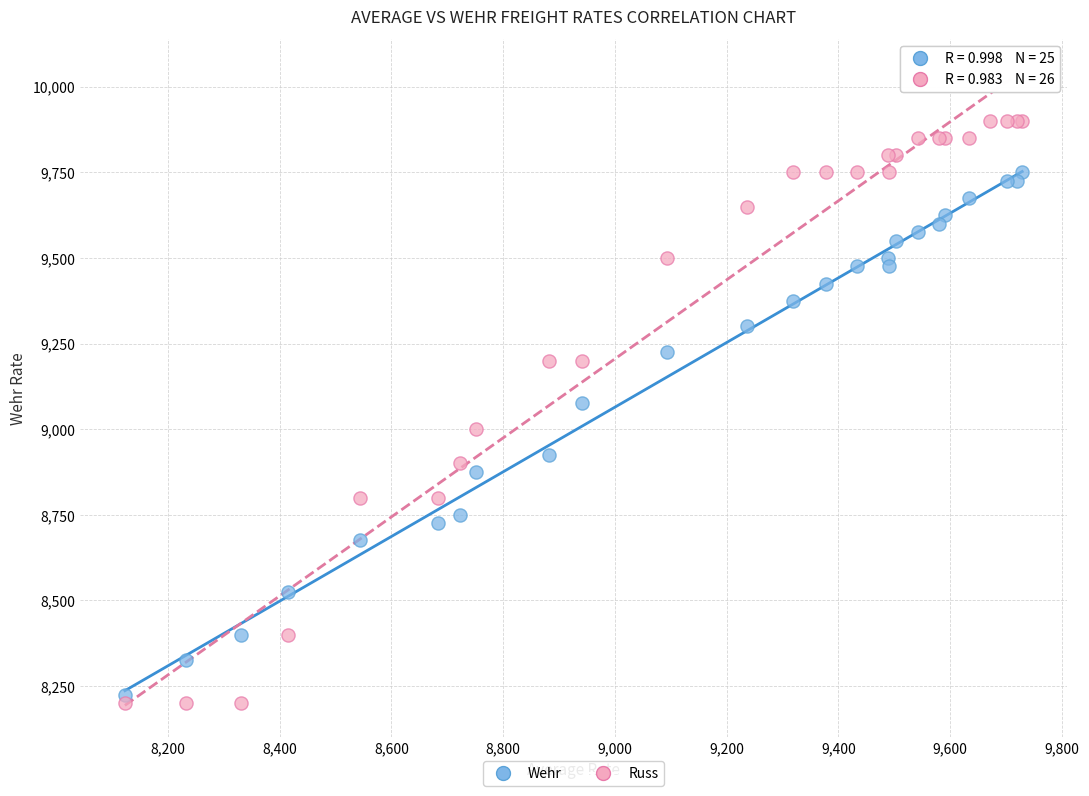

Which series contains the highest Y value?

Russ